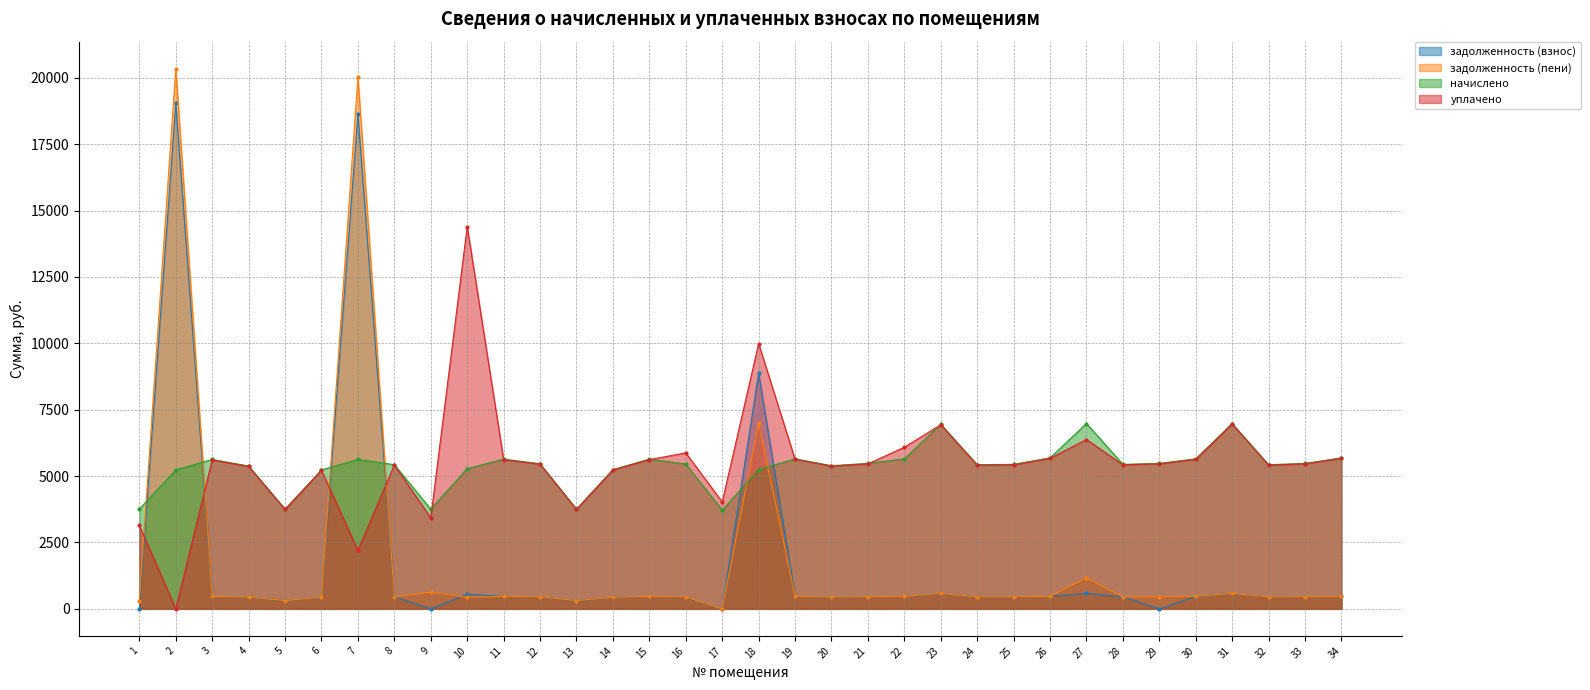

What is the difference between the начислено values at 6 and 8?

197.0